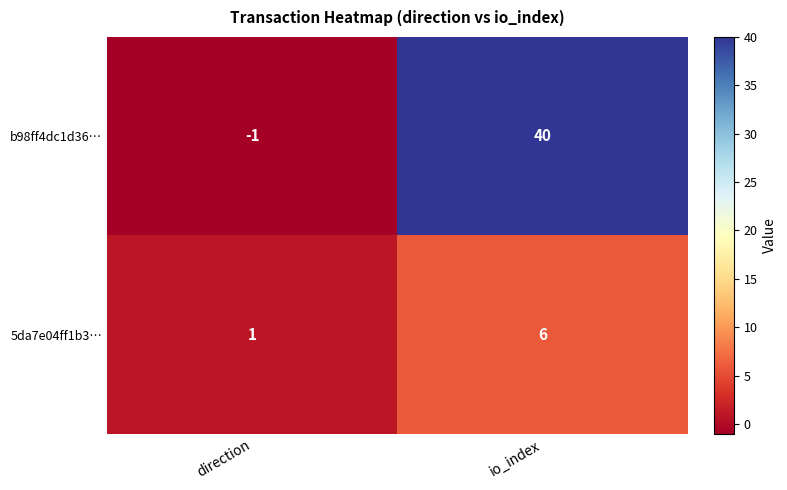

Rank the series by their average value, from lowest to highest.

5da7e04ff1b3…, b98ff4dc1d36…